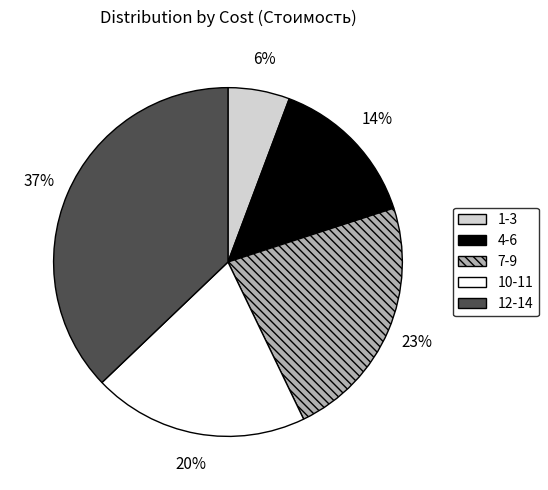

Does any single category account for the majority?

No